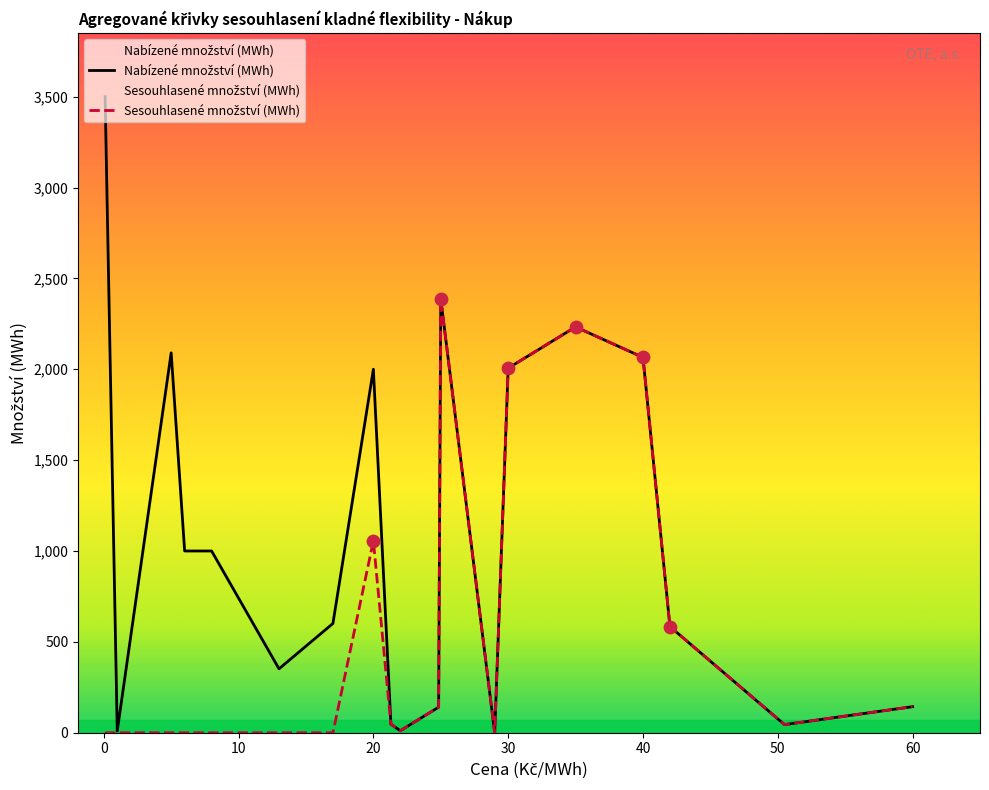

At which category is the sum across all series the highest?

25.0